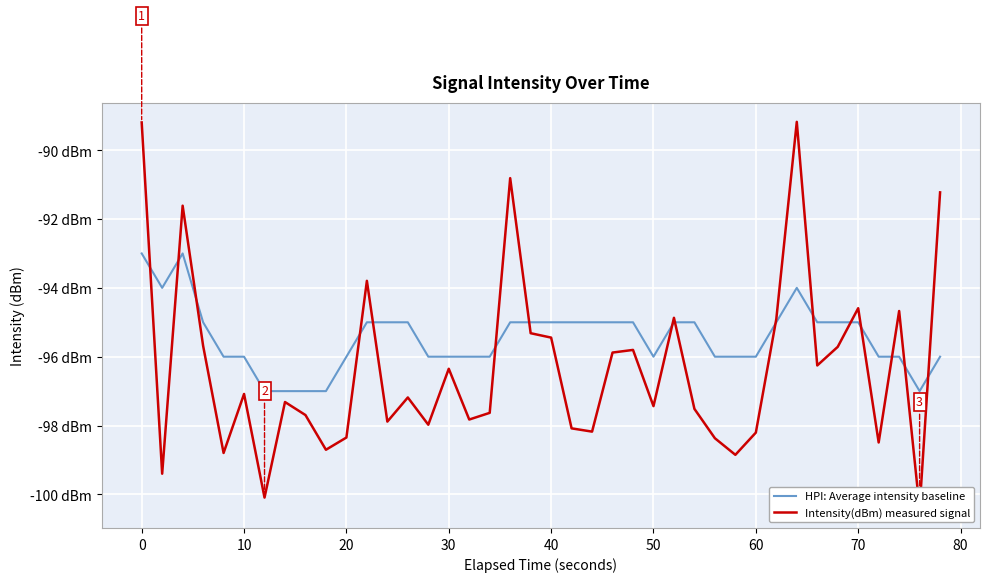

What is the difference between the Intensity(dBm) measured signal values at 36 and 14?

0.5